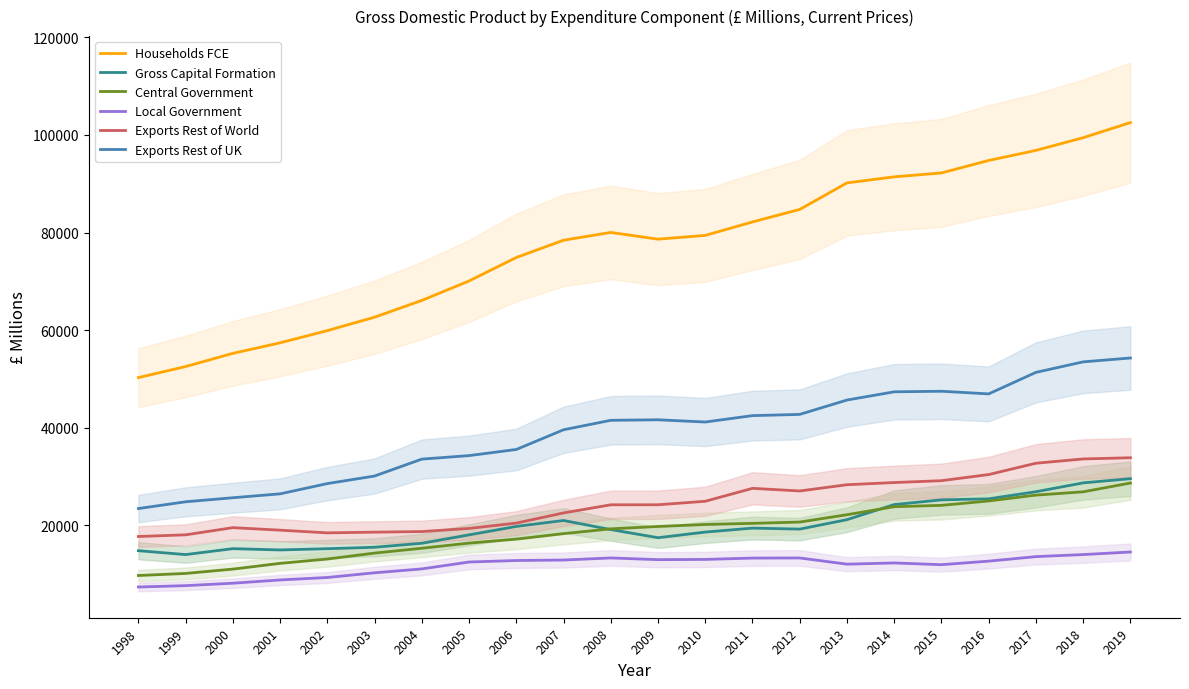

How many lines are shown in the chart?

6